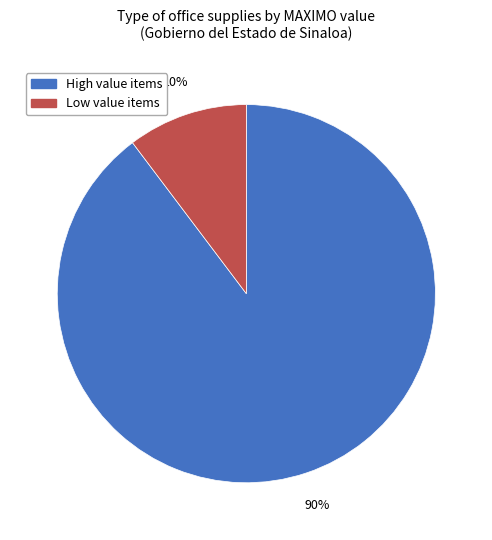

Count the number of slices in the pie.

2